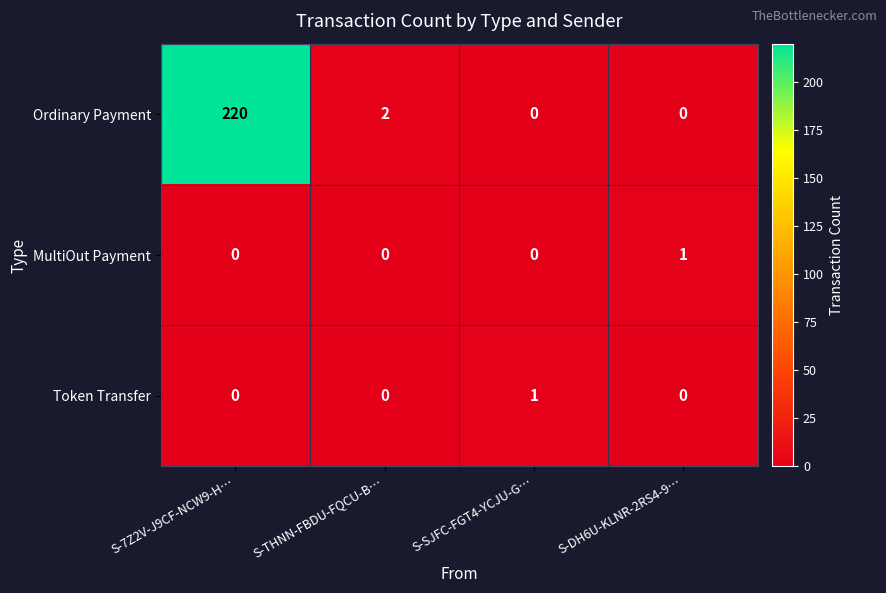

What is the total value across all series at S-THNN-FBDU-FQCU-B…?

2